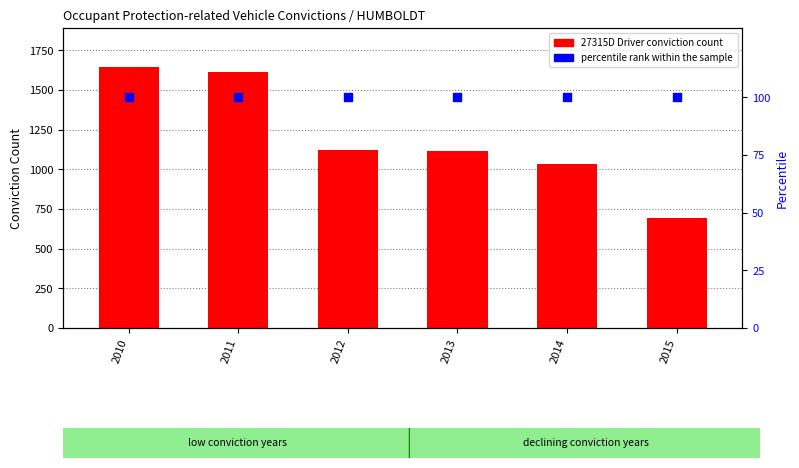

Which series has the largest Y range (max minus min)?

27315D (Driver)